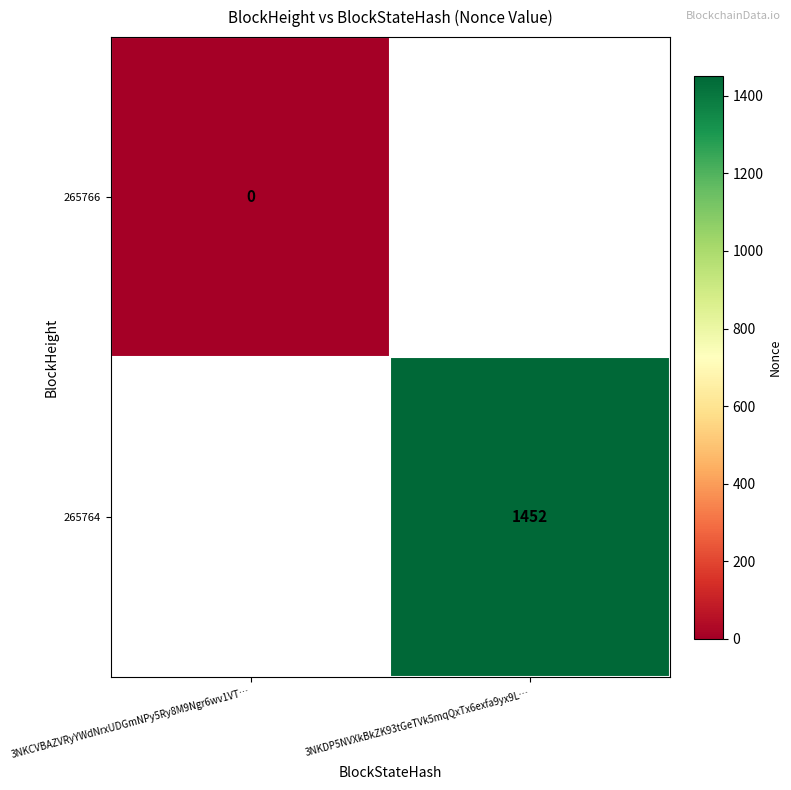

The 265764 series shows 2197 at 3NKDP5NVXkBkZK93tGeTVk5mqQxTx6exfa9yx9L…. True or false?

False